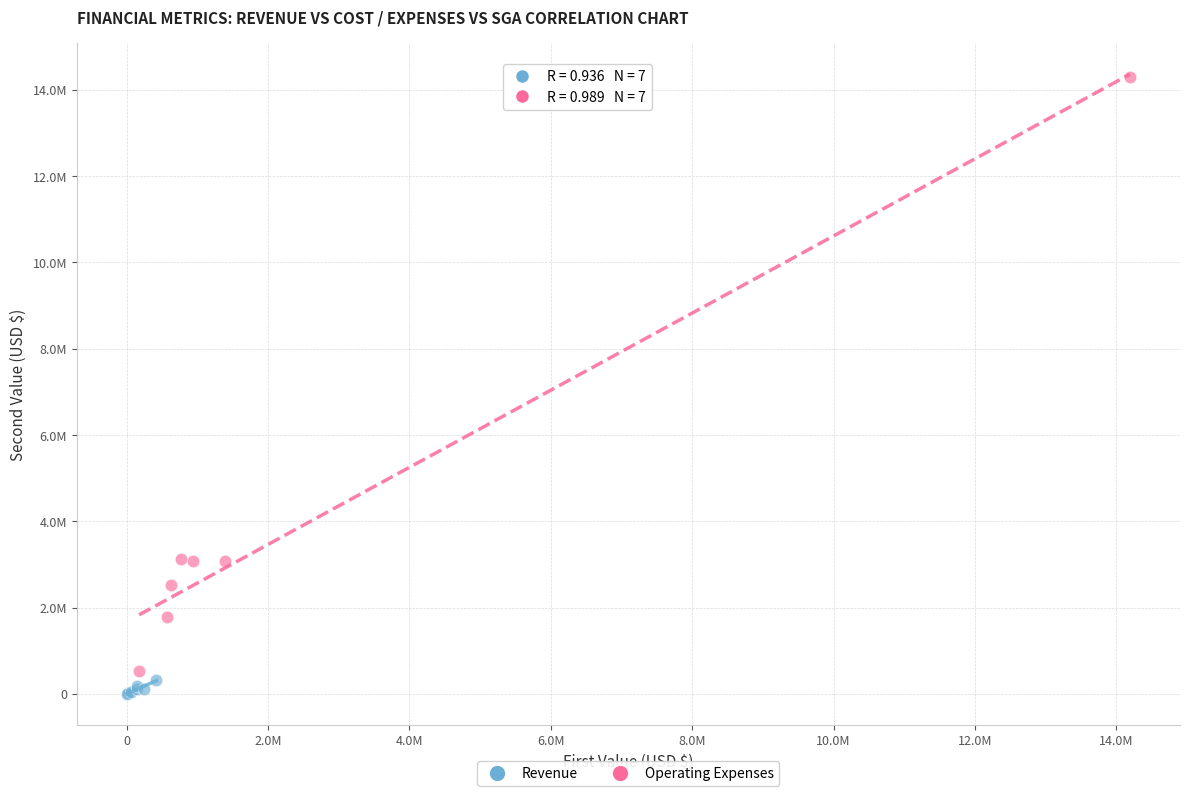

Which series has the widest spread of Y values?

Operating Expenses